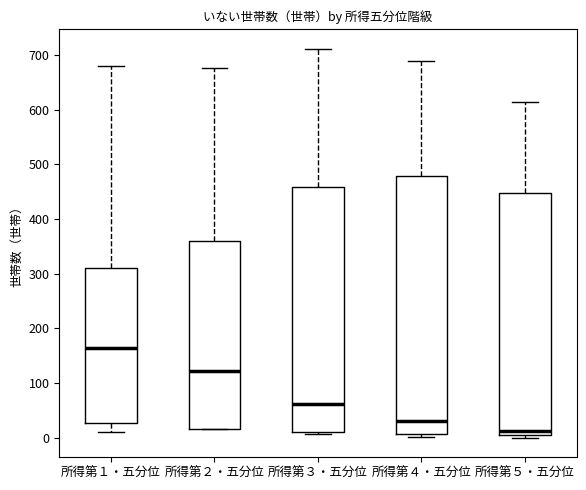

Which box's median line is the lowest?

所得第５・五分位